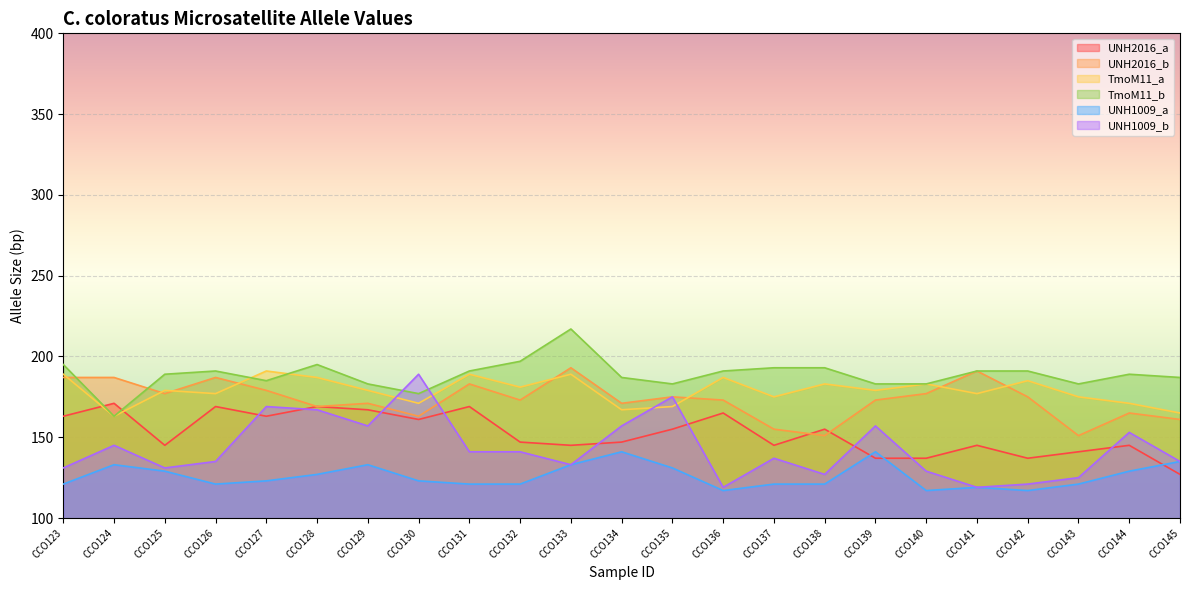

What is the minimum value shown in the chart?

117